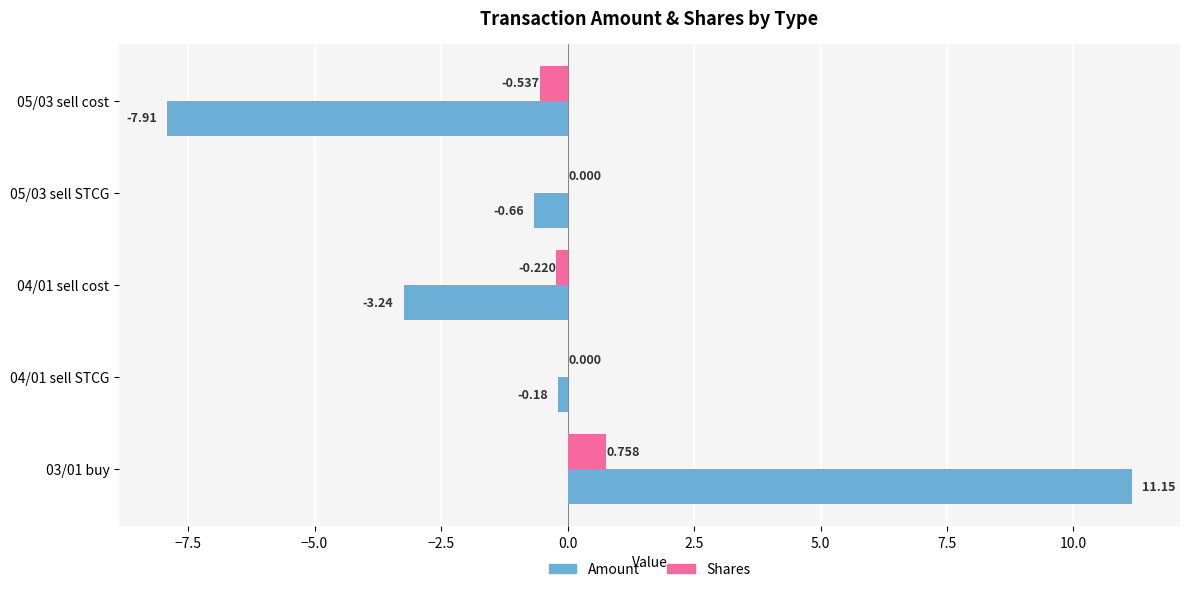

How many series are shown in this chart?

2